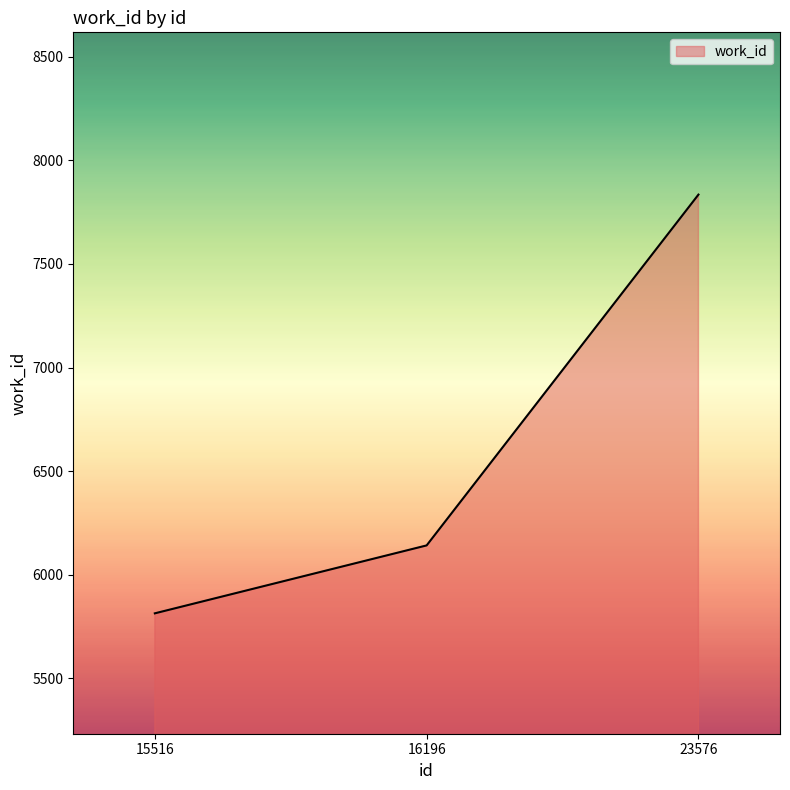

Read the value at 15516, to the nearest 10.

5810